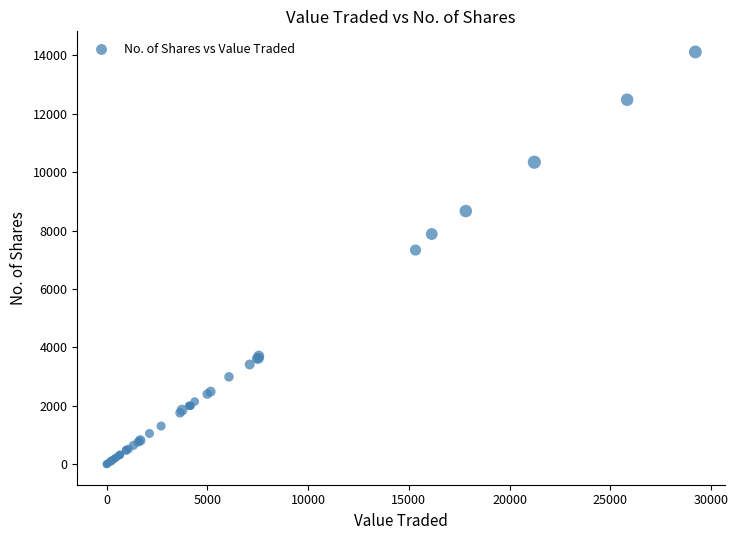

What Y value in the scatter plot is closest to 7058?

7331